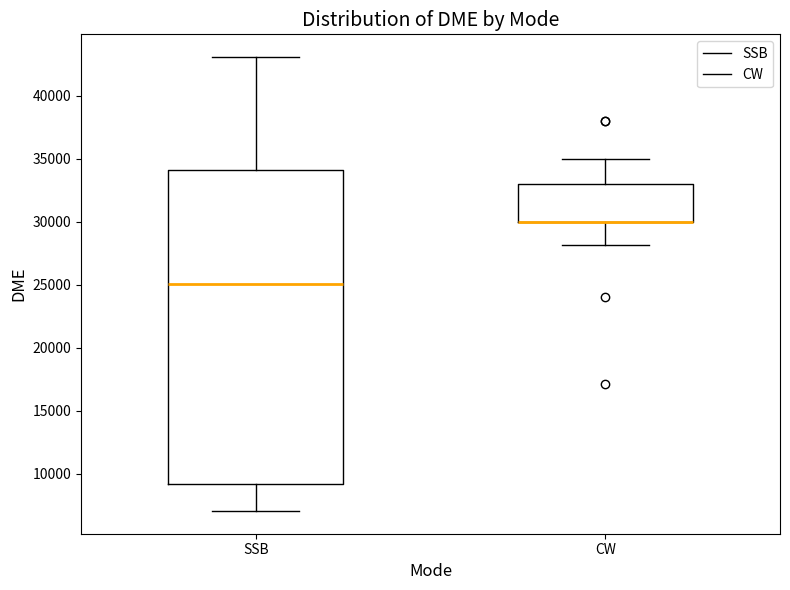

Reading left to right, transcribe this box plot: for each box, give where its median line is, the range the box spans, and where its two whiskers end, as read against the y-axis. The values are not printed on the chart, so give them approximately, as read against the axis.

SSB: median 25000, box 9000 to 34000, whiskers 7000 to 43000
CW: median 30000 (drawn on the box's lower edge), box 30000 to 33000, whiskers 28000 to 35000